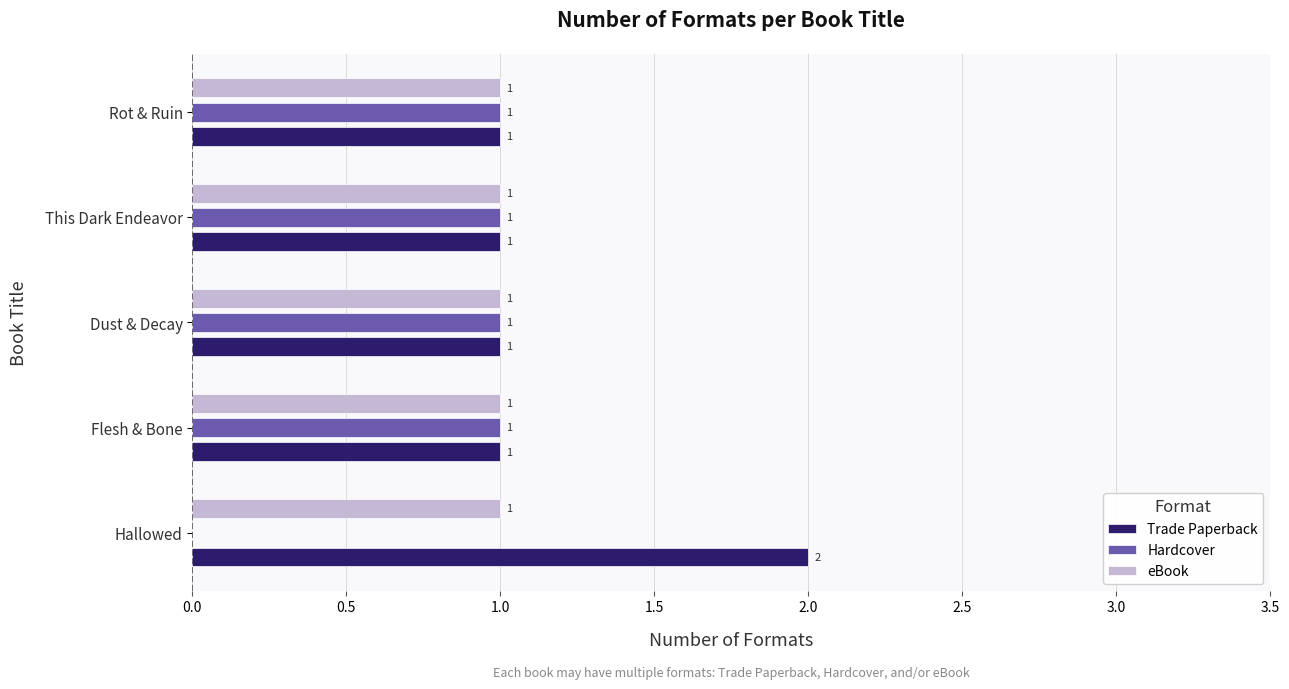

Where is Hardcover nearest to the value 0?

Hallowed